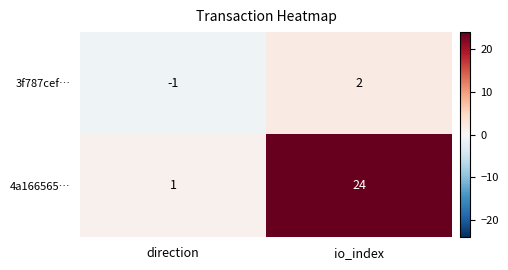

At which category is the sum across all series the highest?

io_index